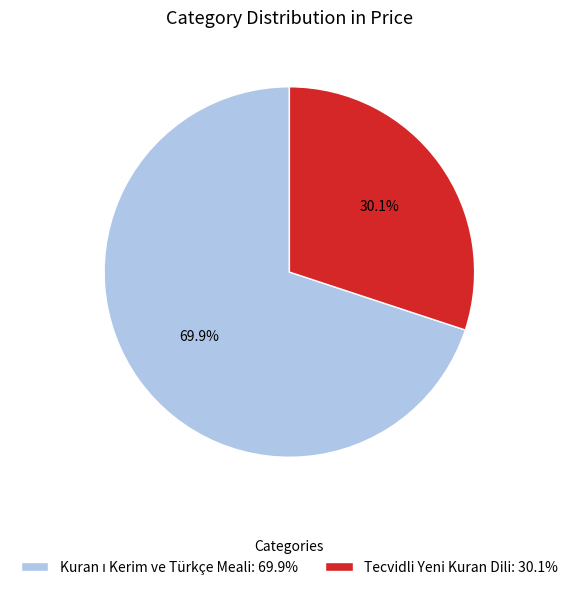

Does any single category account for the majority?

Yes